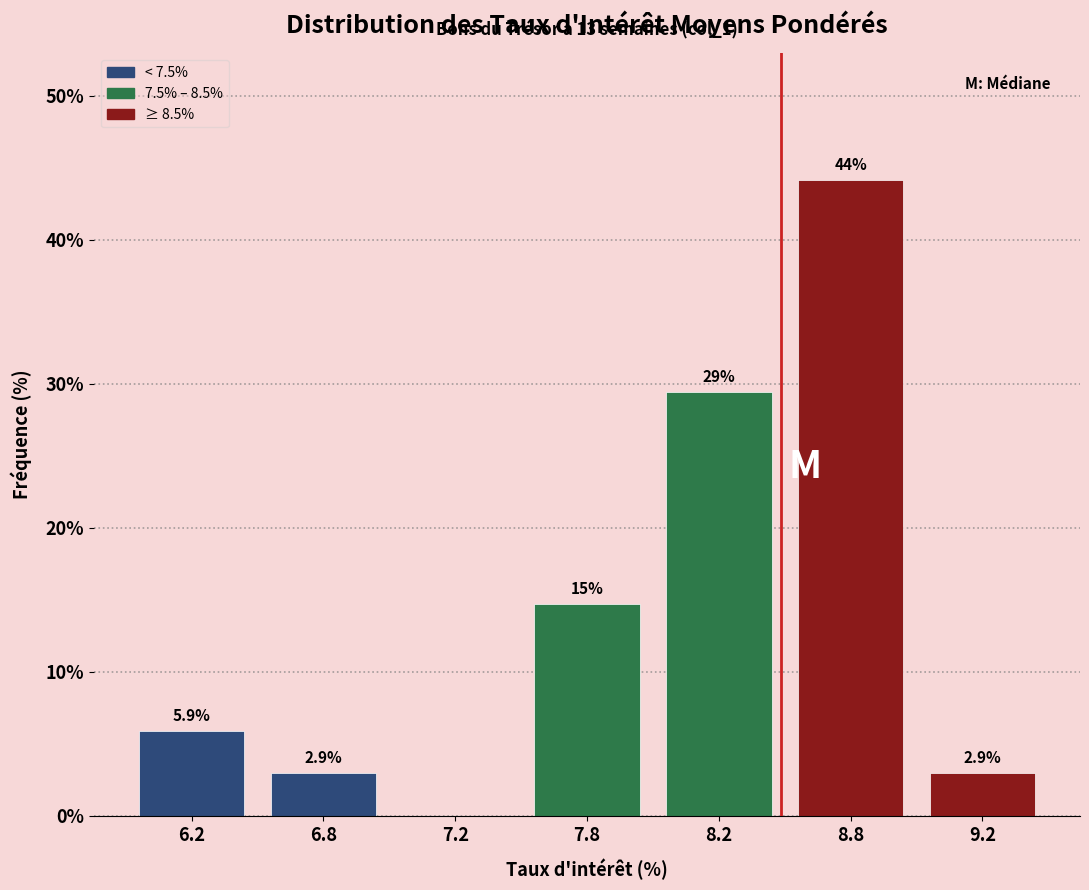

Reading right to left, transcribe all the data shown in this chart.

9.2=2.9	8.8=44.1	8.2=29.4	7.8=14.7	7.2=0.0	6.8=2.9	6.2=5.9